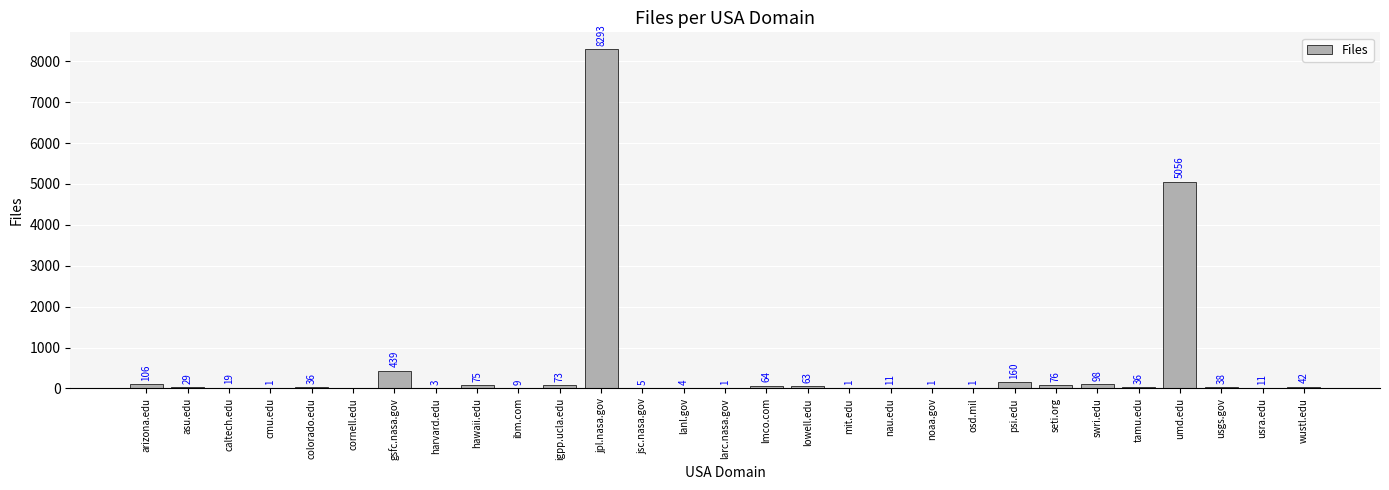

Between swri.edu and jsc.nasa.gov, which is larger?

swri.edu